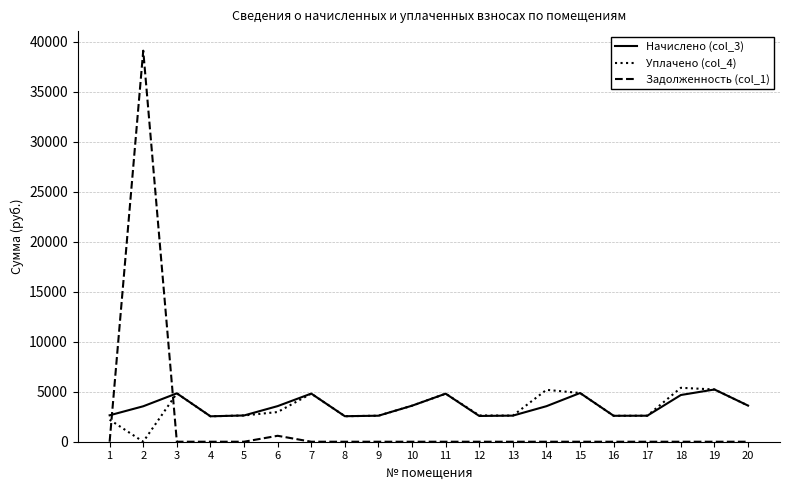

What is the difference between the highest and lowest values at 13?

2608.2